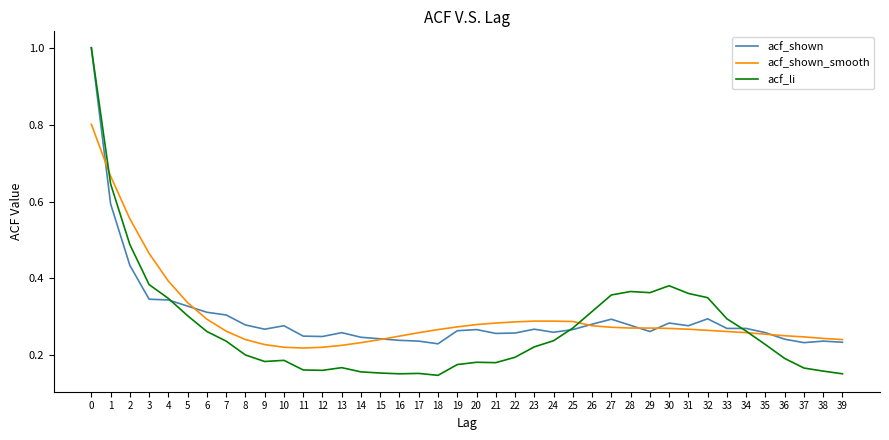

Which series has the largest range (max minus min)?

acf_li